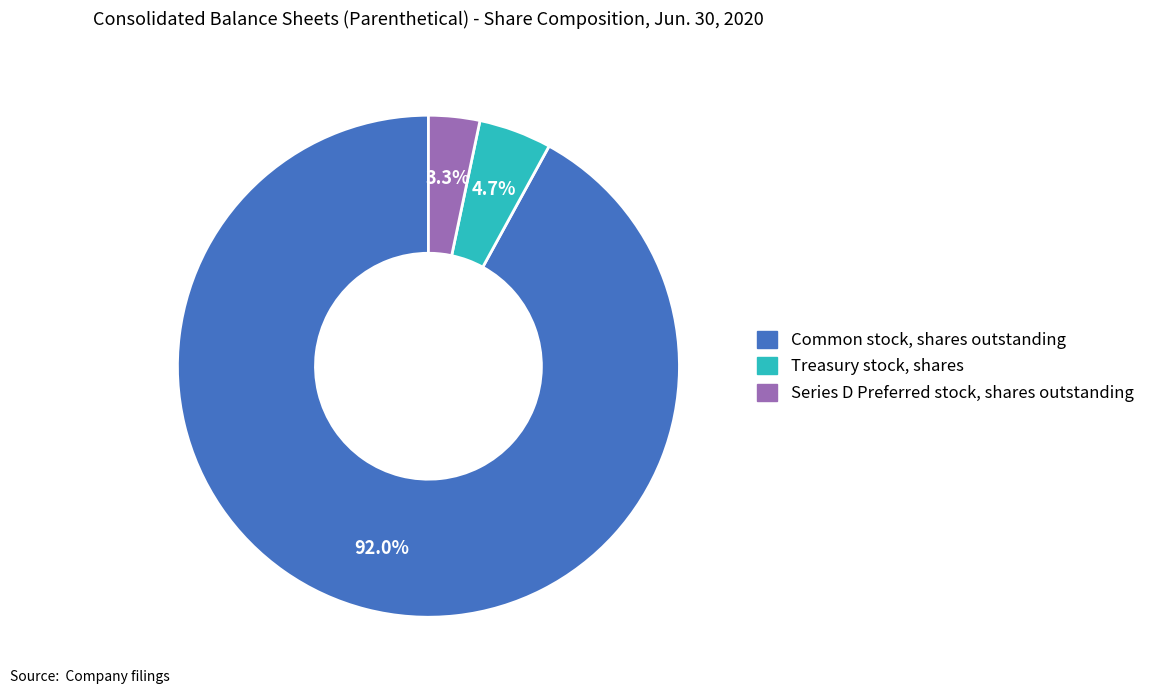

Does any single category account for the majority?

Yes